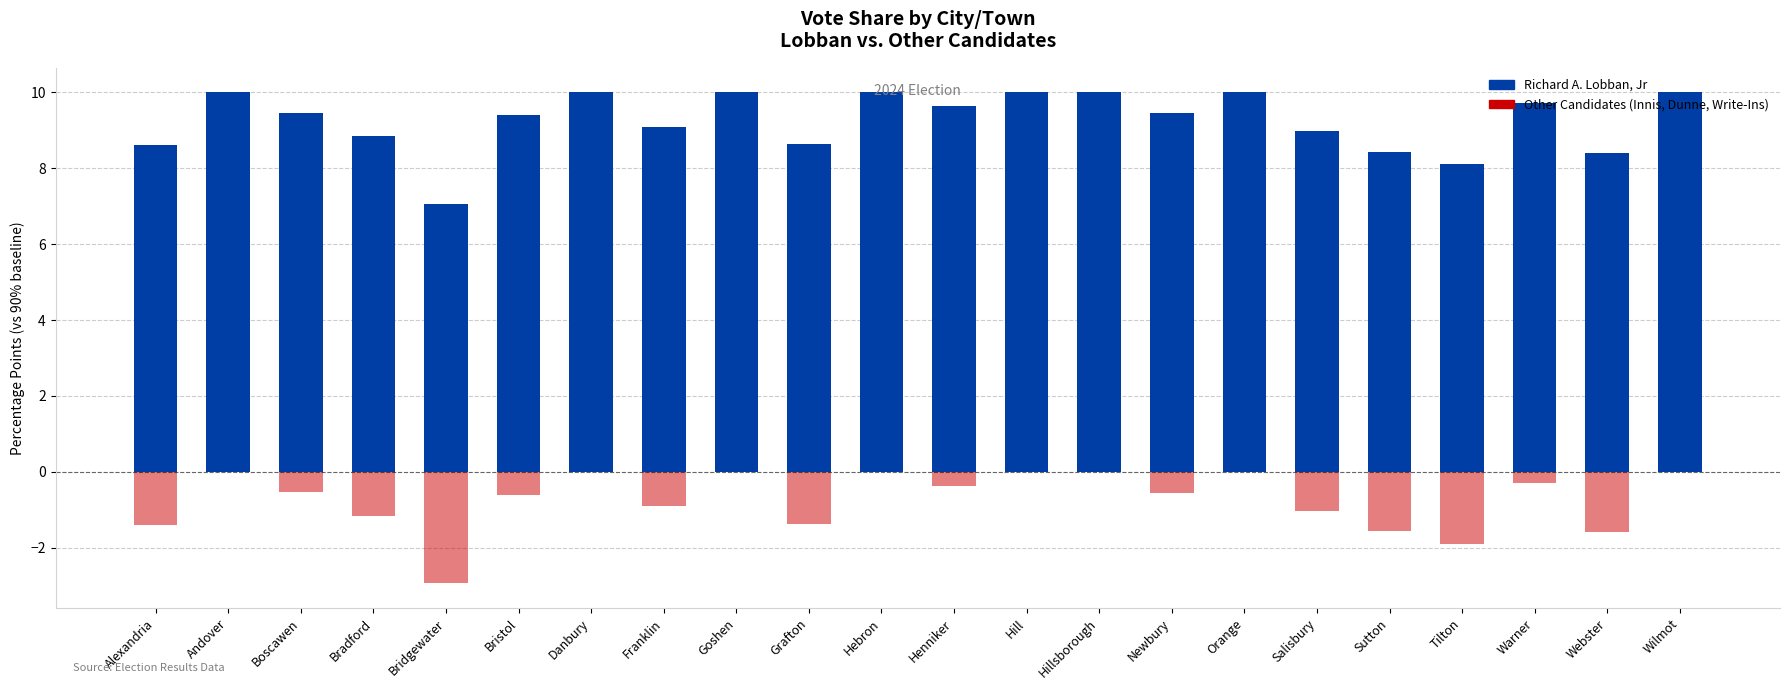

What is the label of the 8th bar from the right?

Newbury